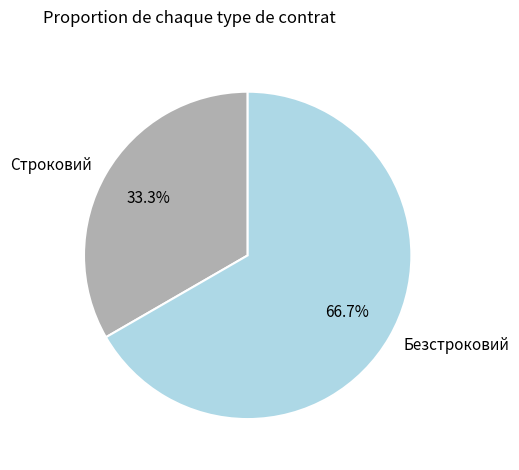

To the nearest percent, what is the combined percentage of Безстроковий and Строковий?

100%